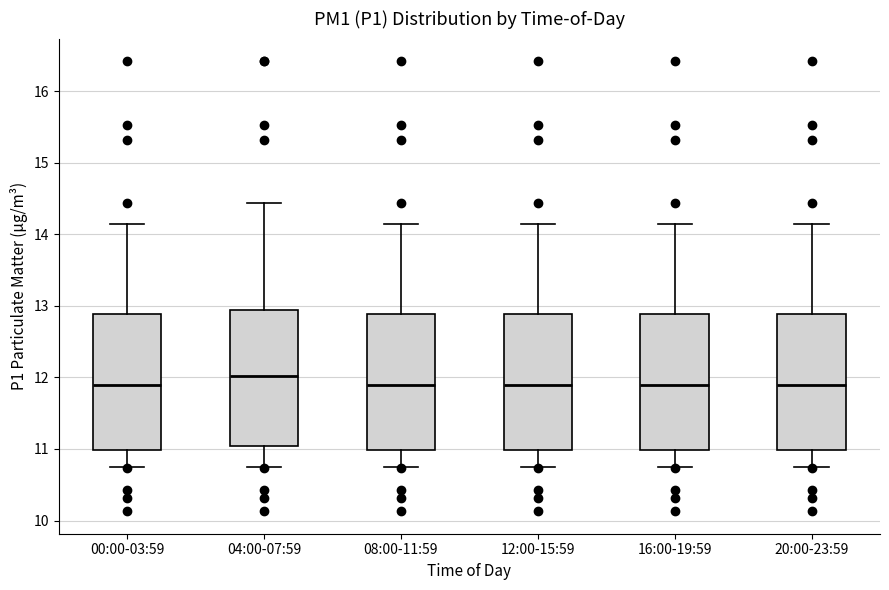

Reading left to right, transcribe this box plot: for each box, give where its median line is, the range the box spans, and where its two whiskers end, as read against the y-axis. The values are not printed on the chart, so give them approximately, as read against the axis.

00:00-03:59: median 11.9, box 11.0 to 12.9, whiskers 10.8 to 14.2
04:00-07:59: median 12.0, box 11.0 to 12.9, whiskers 10.8 to 14.4
08:00-11:59: median 11.9, box 11.0 to 12.9, whiskers 10.8 to 14.2
12:00-15:59: median 11.9, box 11.0 to 12.9, whiskers 10.8 to 14.2
16:00-19:59: median 11.9, box 11.0 to 12.9, whiskers 10.8 to 14.2
20:00-23:59: median 11.9, box 11.0 to 12.9, whiskers 10.8 to 14.2